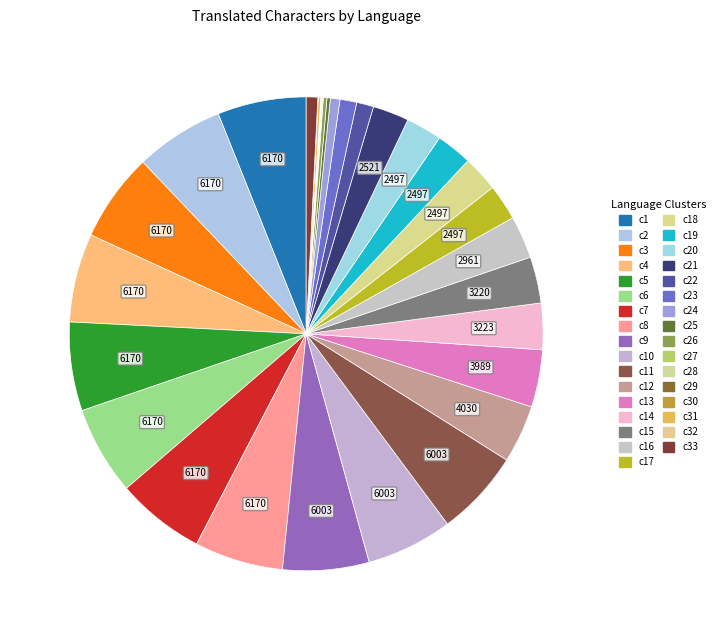

How many segments does this pie chart have?

33